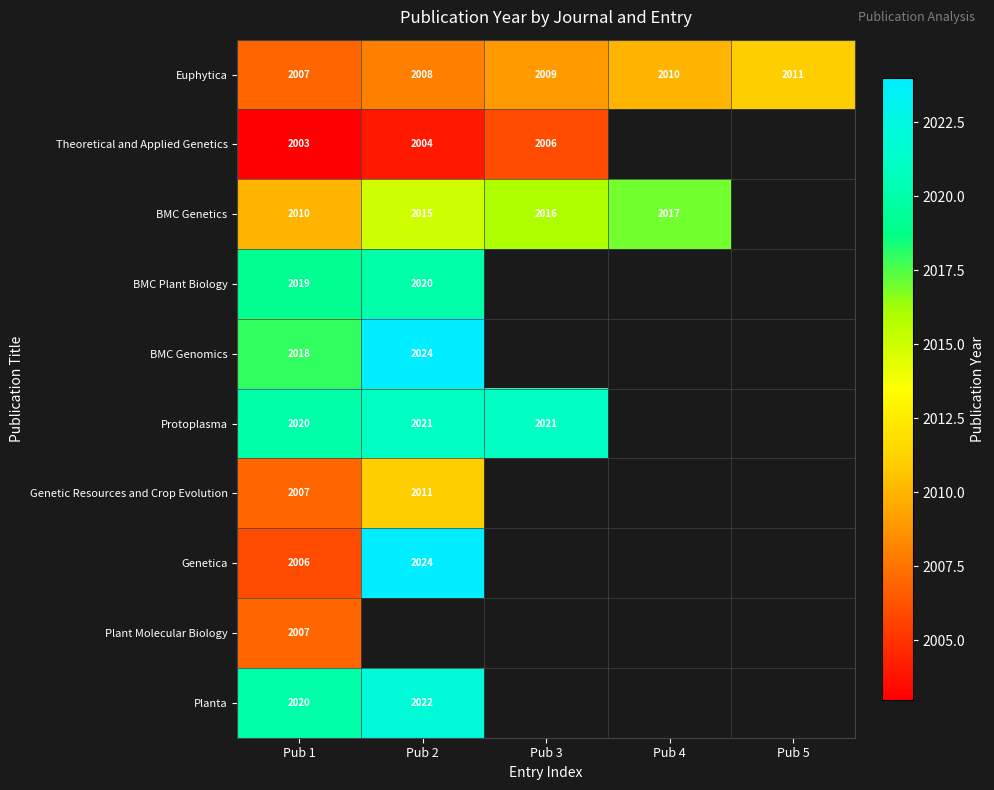

Read the Euphytica value at Pub 3.

2009